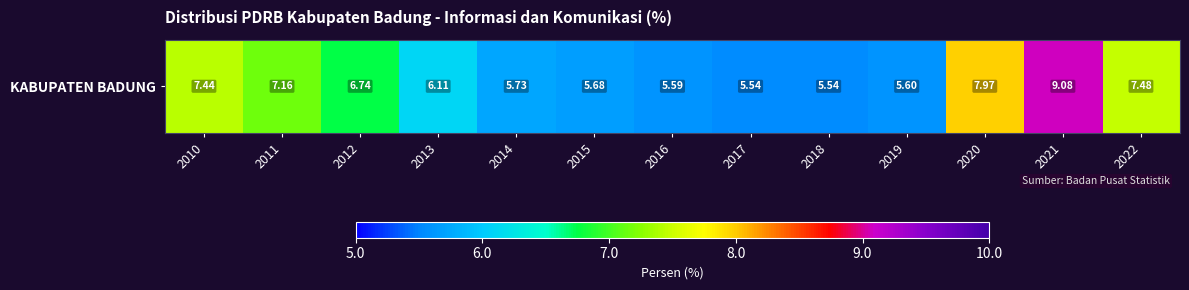

How many series are shown in this chart?

1